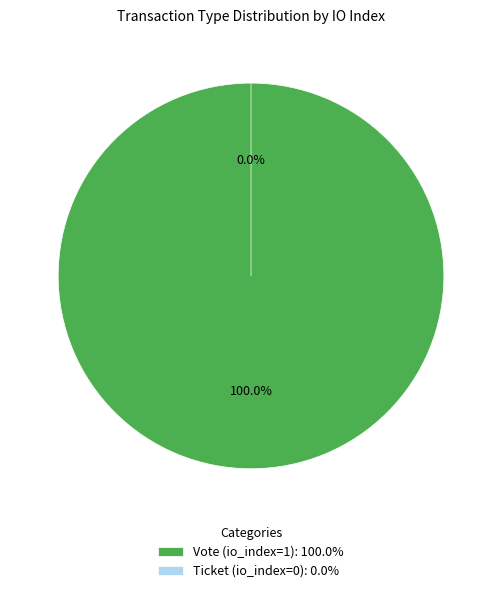

Is it true that Ticket (io_index=0) is 0% of the pie?

True